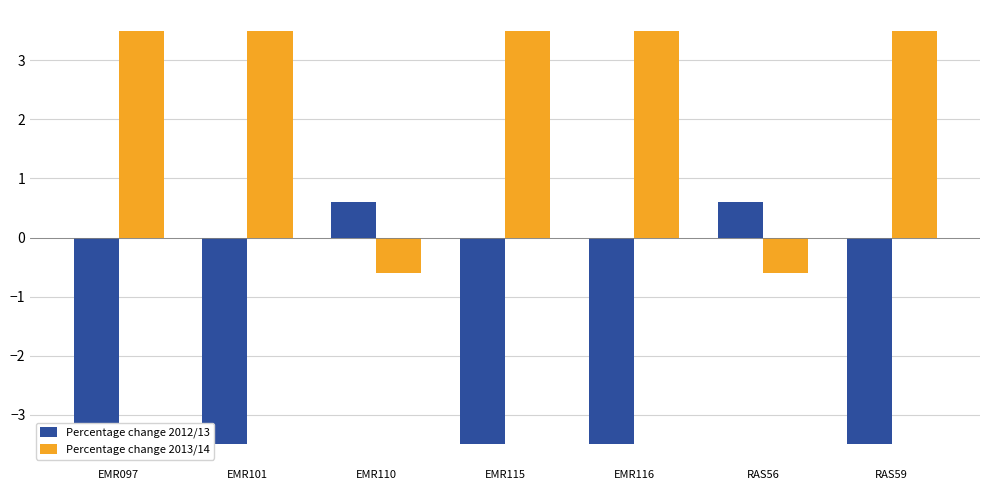

How many values in the Percentage change 2012/13 series are below -3?

5